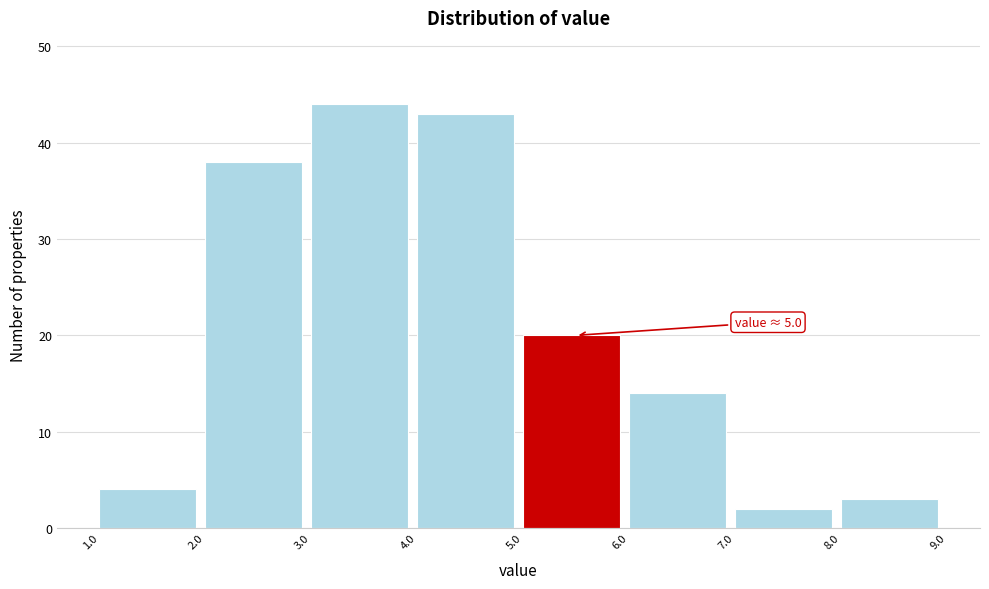

Which range on the x-axis has the tallest bar?

3.0 to 4.0